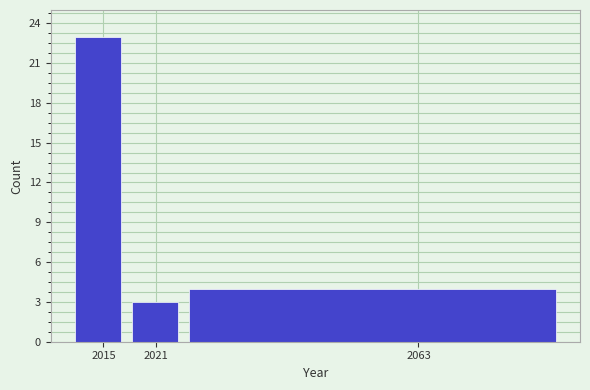

Reading left to right, what are all the values shown in this chart?

2015=23	2021=3	2063=4